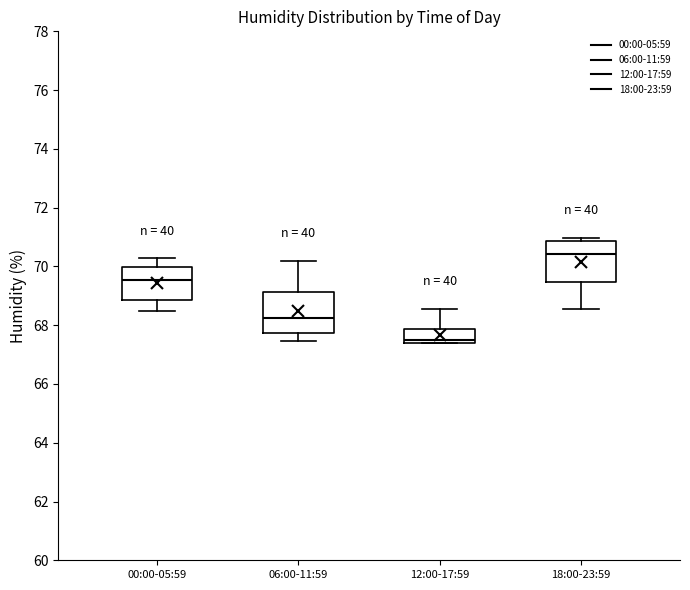

Which box has the highest median line?

18:00-23:59